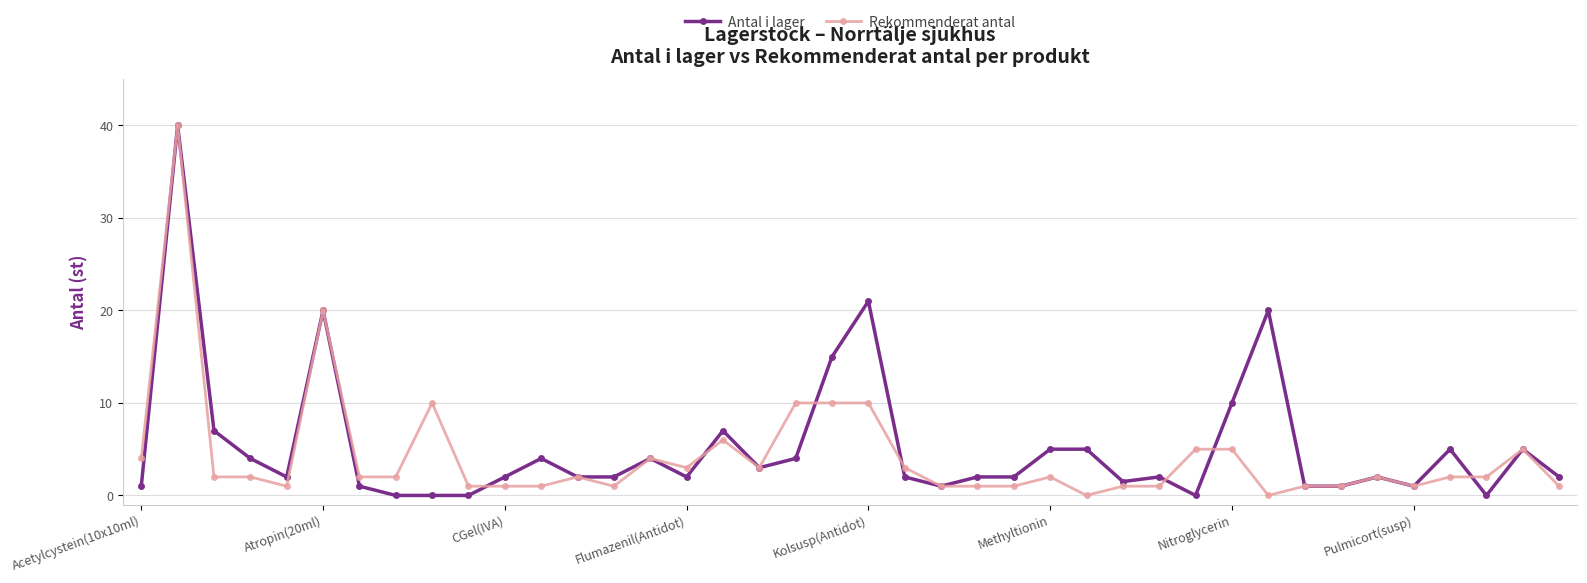

True or false: Rekommenderat antal has more than 1 points higher than both neighbors.

True